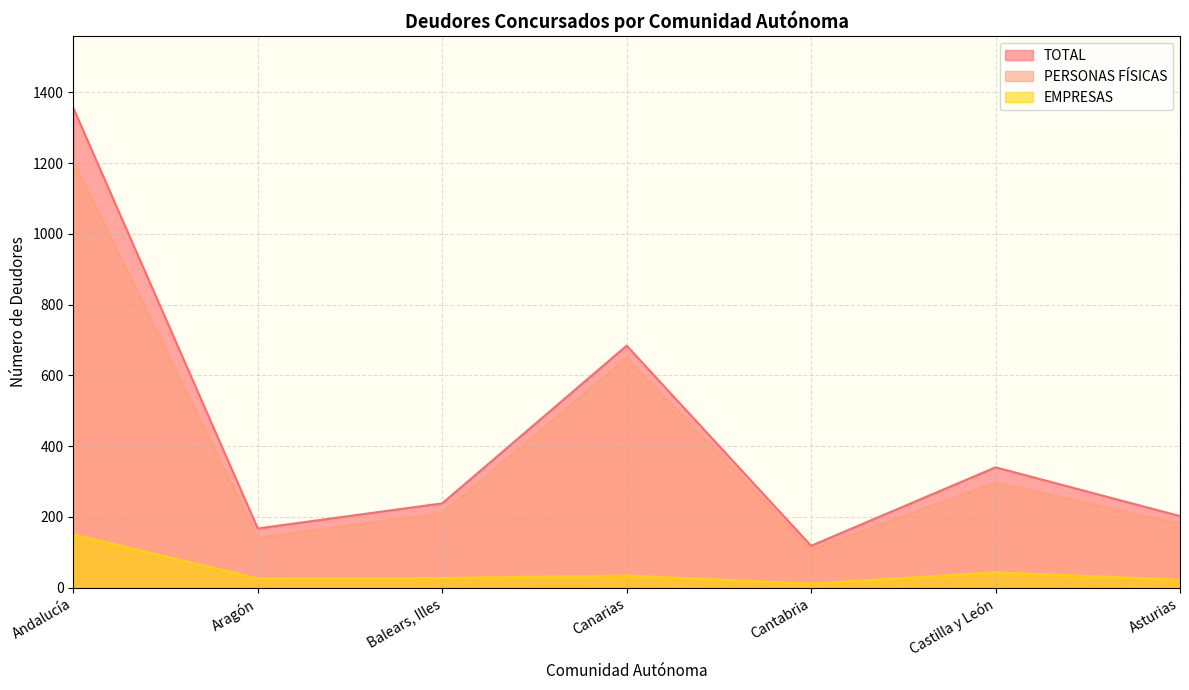

What is the greatest value displayed?

1356